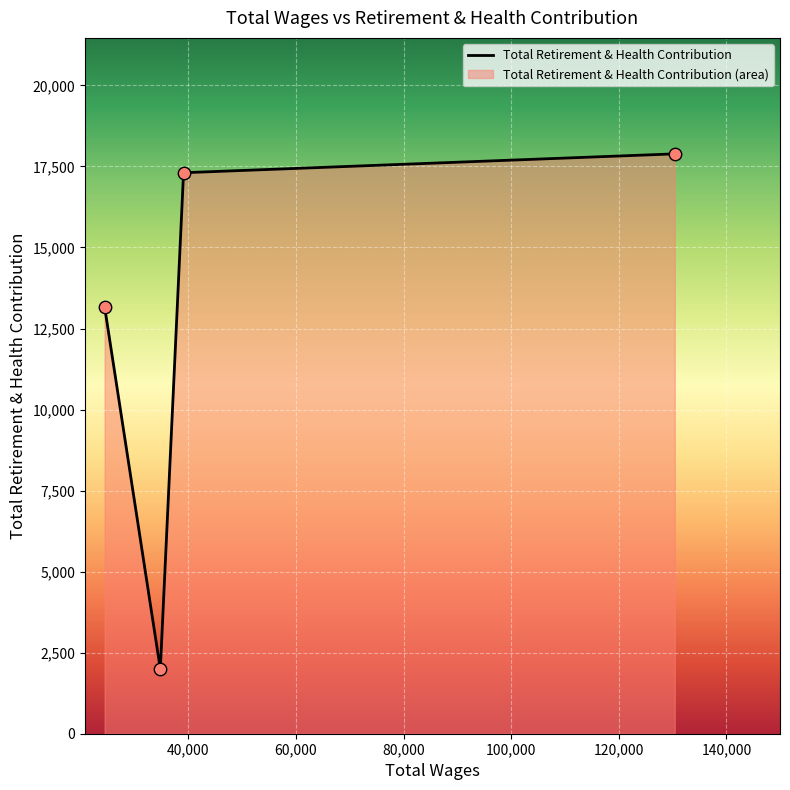

What is the ratio of the value at 24433.0 to the value at 130386.0?

0.7